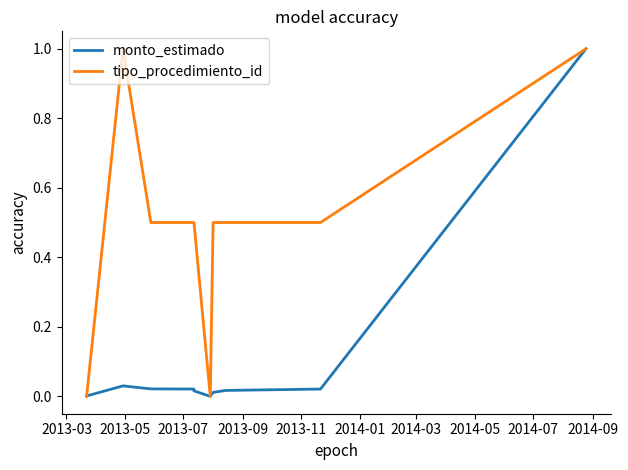

What are all the series names shown in the legend?

monto_estimado, tipo_procedimiento_id